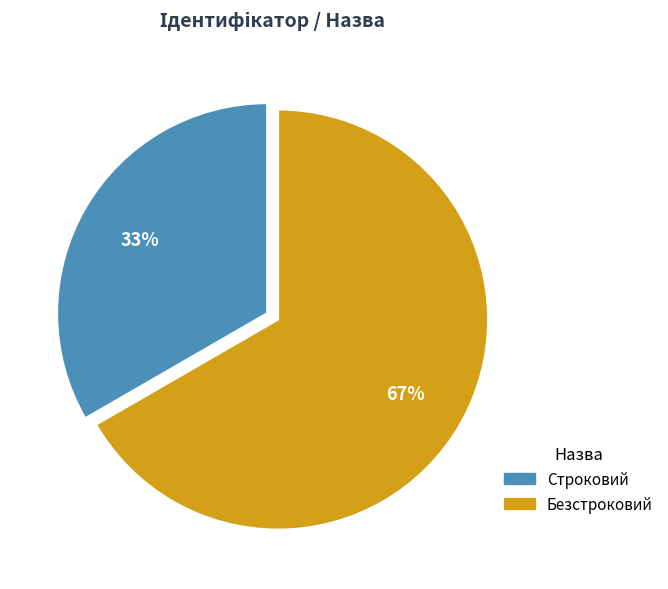

Do Безстроковий and Строковий together represent more than half of the pie?

Yes